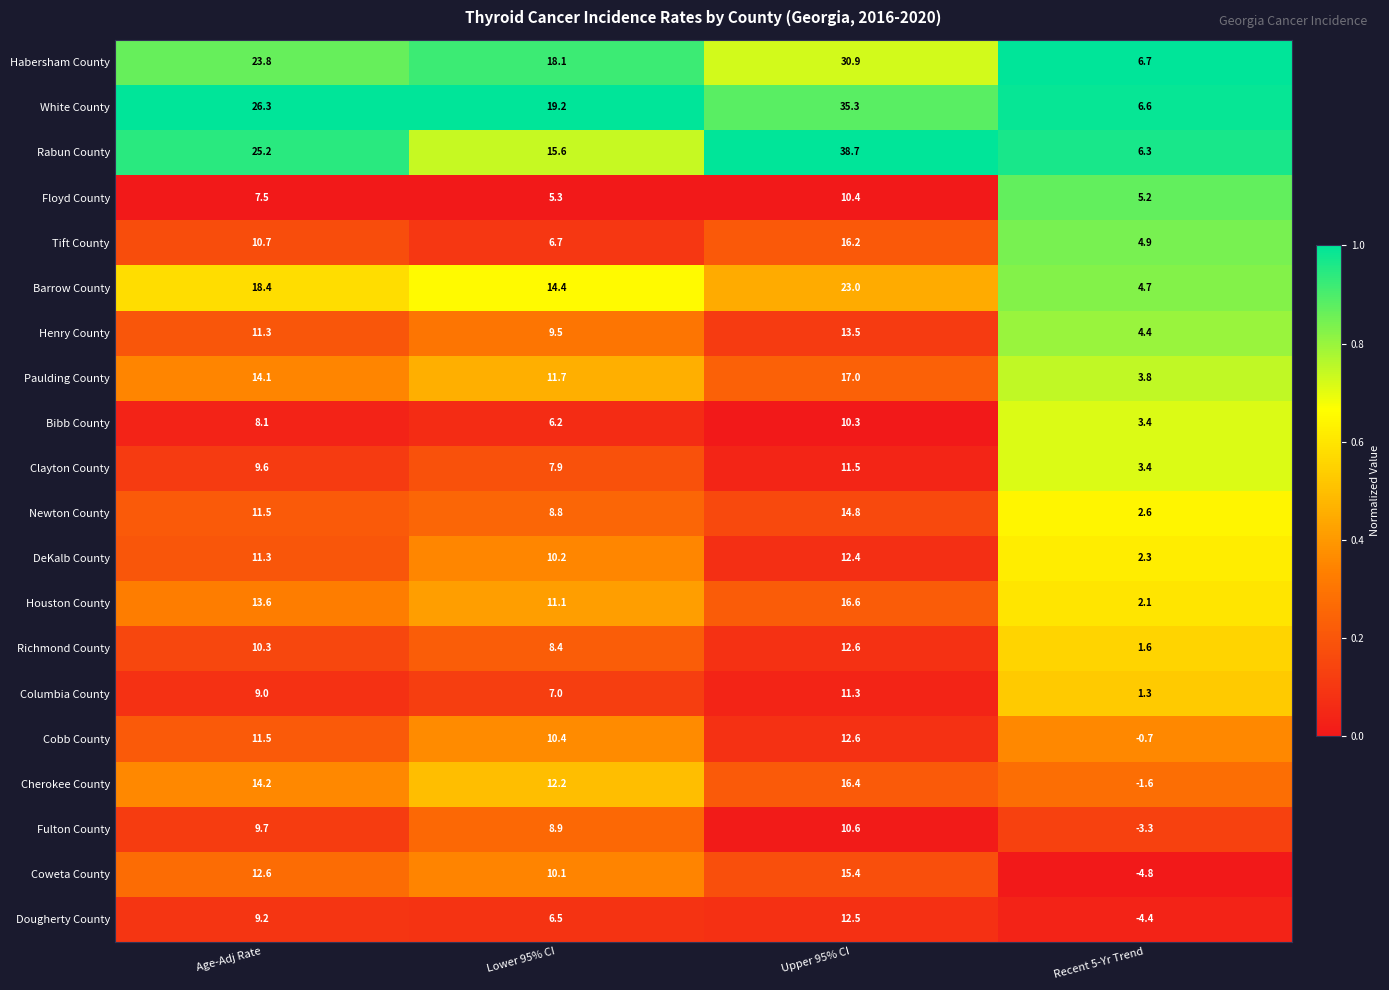

Read the Houston County value at Age-Adj Rate.

13.6